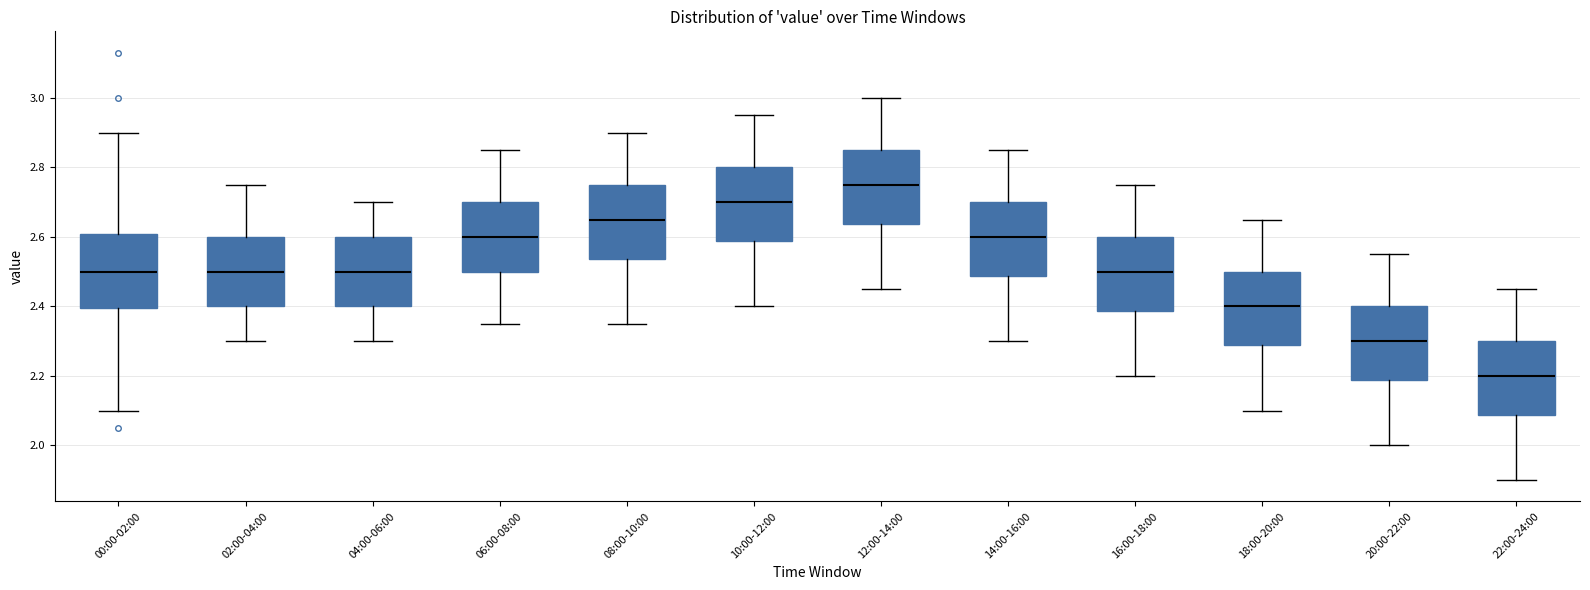

Reading left to right, transcribe this box plot: for each box, give where its median line is, the range the box spans, and where its two whiskers end, as read against the y-axis. The values are not printed on the chart, so give them approximately, as read against the axis.

00:00-02:00: median 2.50, box 2.40 to 2.60, whiskers 2.10 to 2.90
02:00-04:00: median 2.50, box 2.40 to 2.60, whiskers 2.30 to 2.76
04:00-06:00: median 2.50, box 2.40 to 2.60, whiskers 2.30 to 2.70
06:00-08:00: median 2.60, box 2.50 to 2.70, whiskers 2.36 to 2.86
08:00-10:00: median 2.66, box 2.54 to 2.76, whiskers 2.36 to 2.90
10:00-12:00: median 2.70, box 2.58 to 2.80, whiskers 2.40 to 2.96
12:00-14:00: median 2.76, box 2.64 to 2.86, whiskers 2.46 to 3.00
14:00-16:00: median 2.60, box 2.48 to 2.70, whiskers 2.30 to 2.86
16:00-18:00: median 2.50, box 2.38 to 2.60, whiskers 2.20 to 2.76
18:00-20:00: median 2.40, box 2.28 to 2.50, whiskers 2.10 to 2.66
20:00-22:00: median 2.30, box 2.18 to 2.40, whiskers 2.00 to 2.56
22:00-24:00: median 2.20, box 2.08 to 2.30, whiskers 1.90 to 2.46